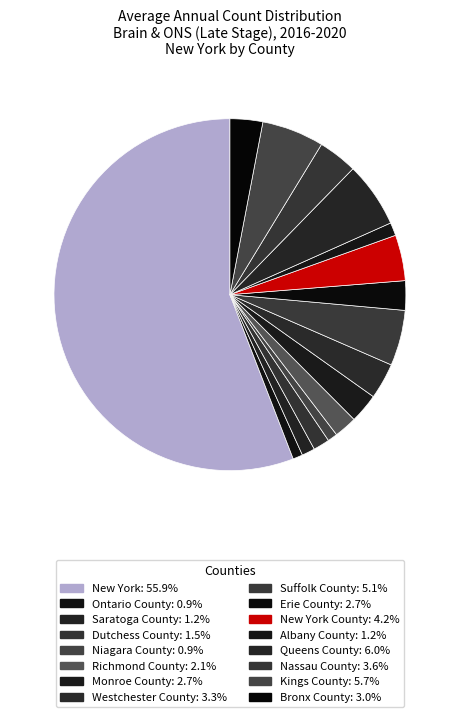

To the nearest percent, what is the average slice percentage?

6%